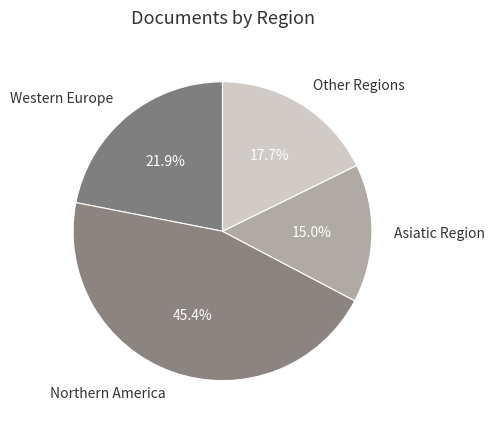

How many slices are in this pie chart?

4